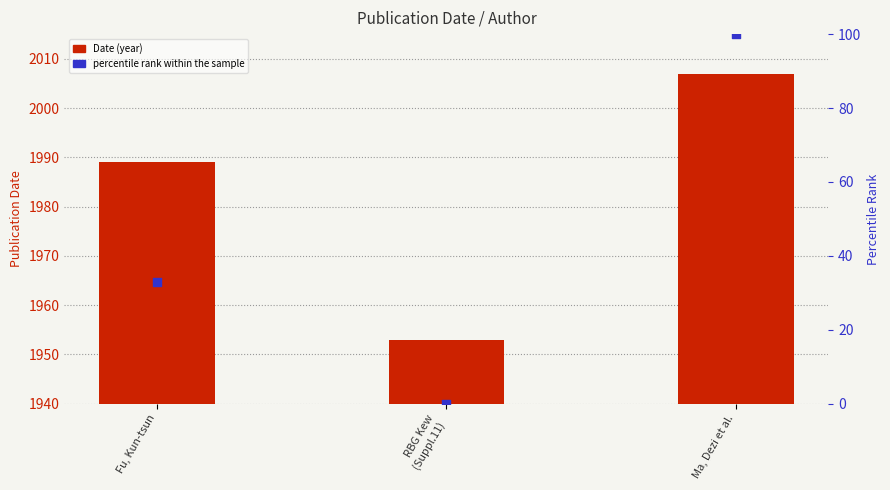

Which series has the largest total across all categories?

Date